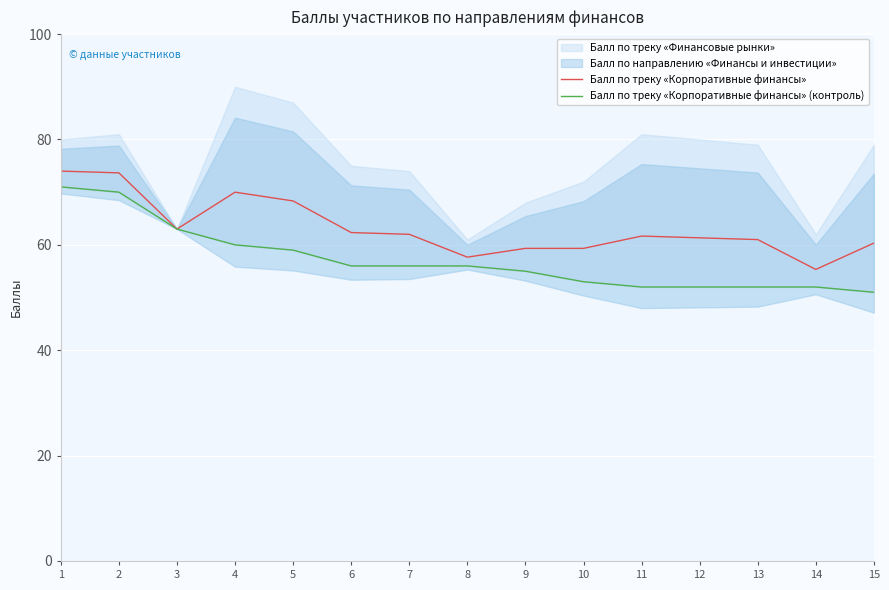

How many data points does each series have?

15